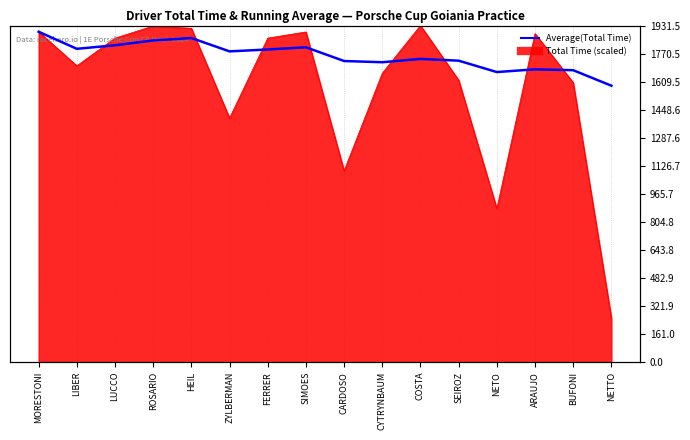

How many values exceed 1783?

8